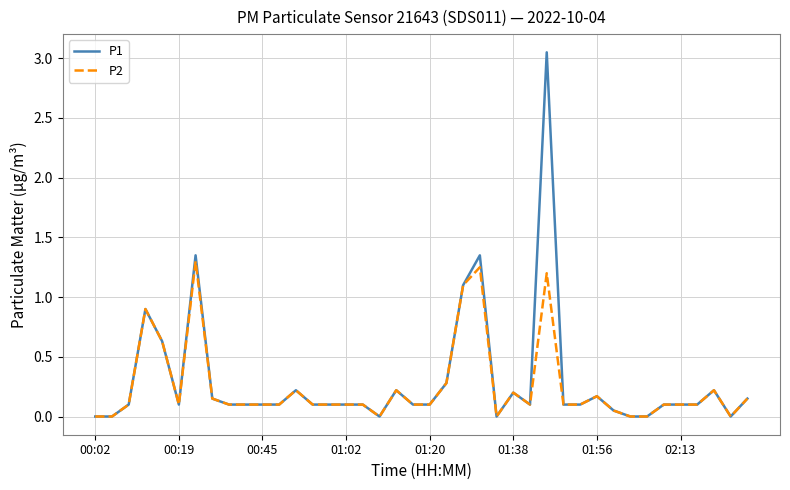

List the series in order of their peak value, lowest first.

P2, P1